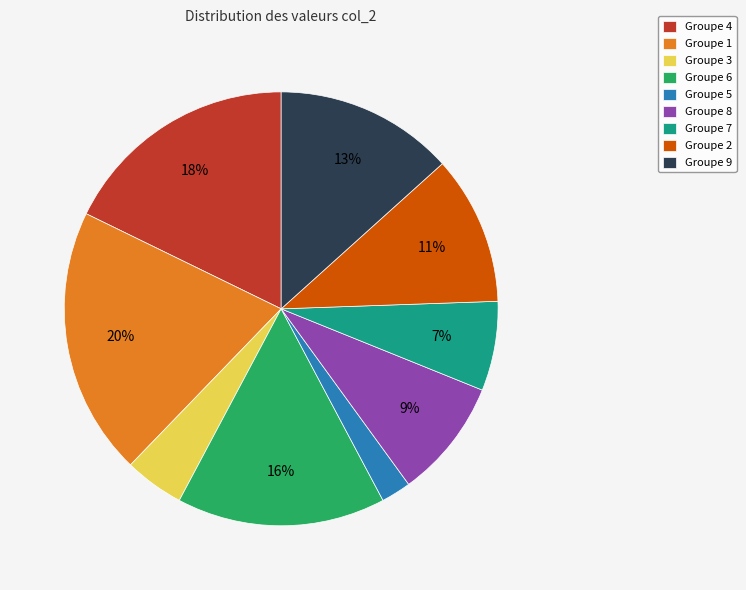

What percentage is the Groupe 9 slice, to the nearest percent?

13%